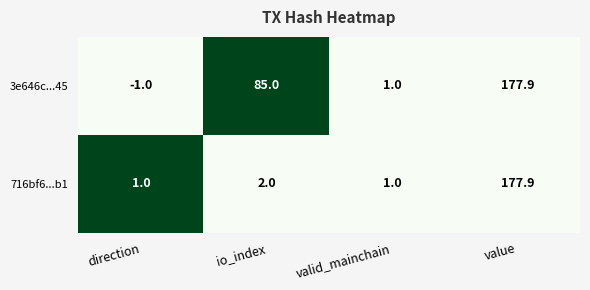

The 716bf6...b1 series shows 0.2 at direction. True or false?

False